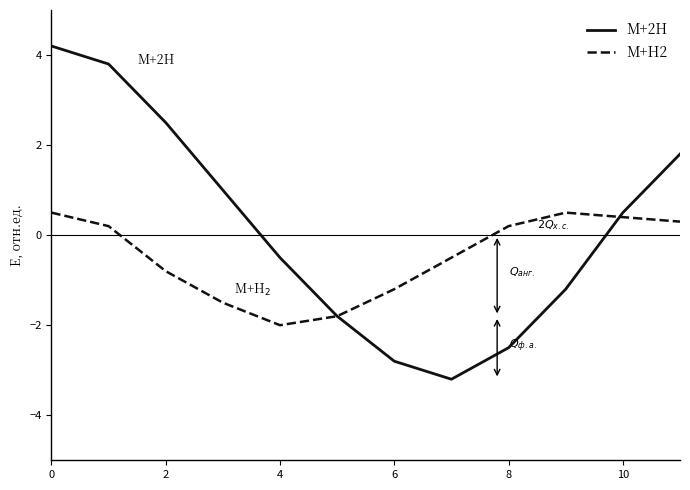

What is the highest value of the M+2H series?

4.2